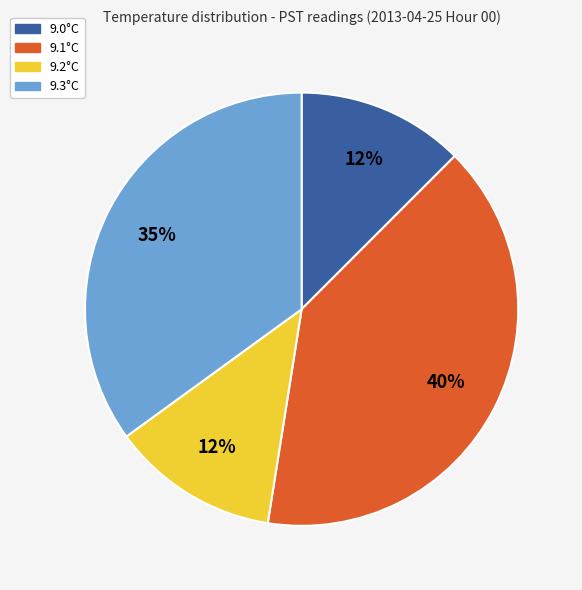

What percentage is the 9.3°C slice, to the nearest percent?

35%